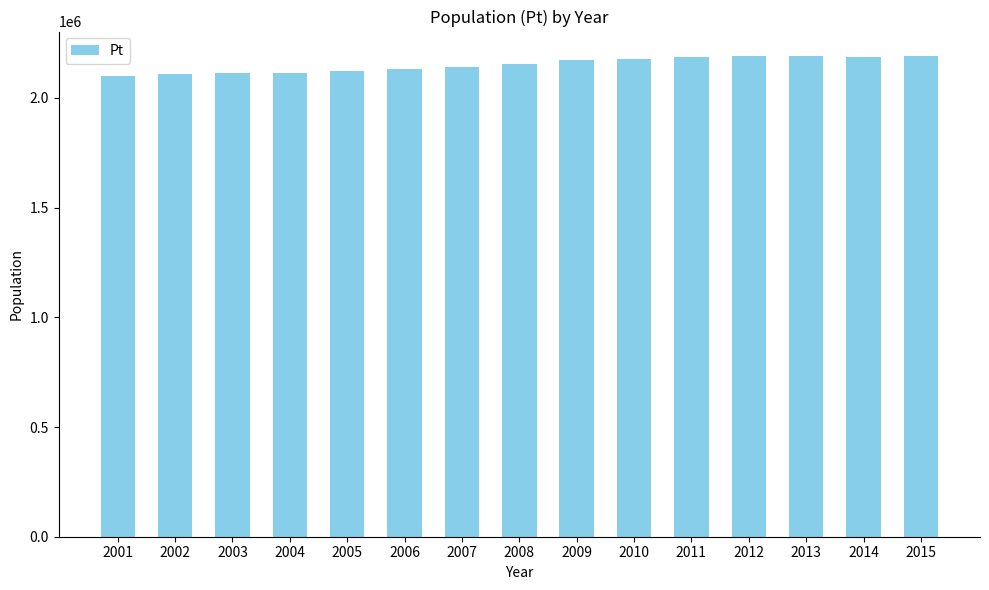

Approximately how many times larger is the value at 2001 compared to 2008?

1.0